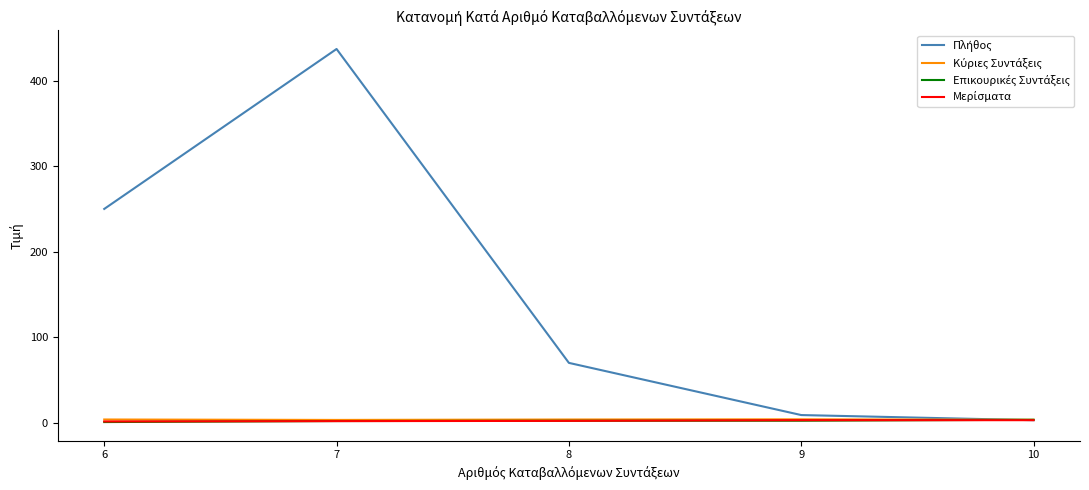

Count the Μερίσματα values in the range 1 to 3.

5